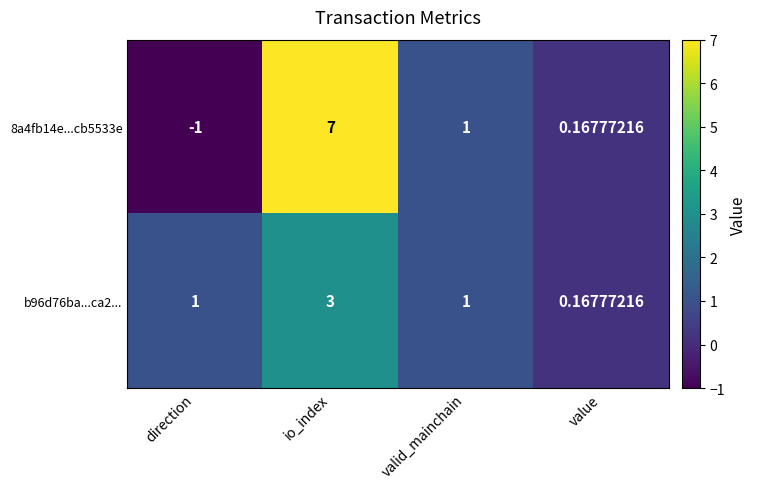

At which label is 8a4fb14e...cb5533e closest to 3?

valid_mainchain